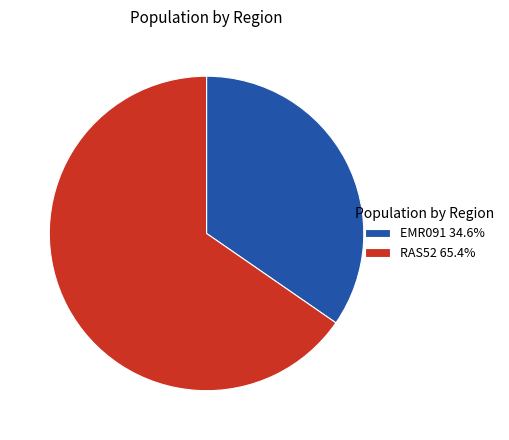

Does any single category account for the majority?

Yes